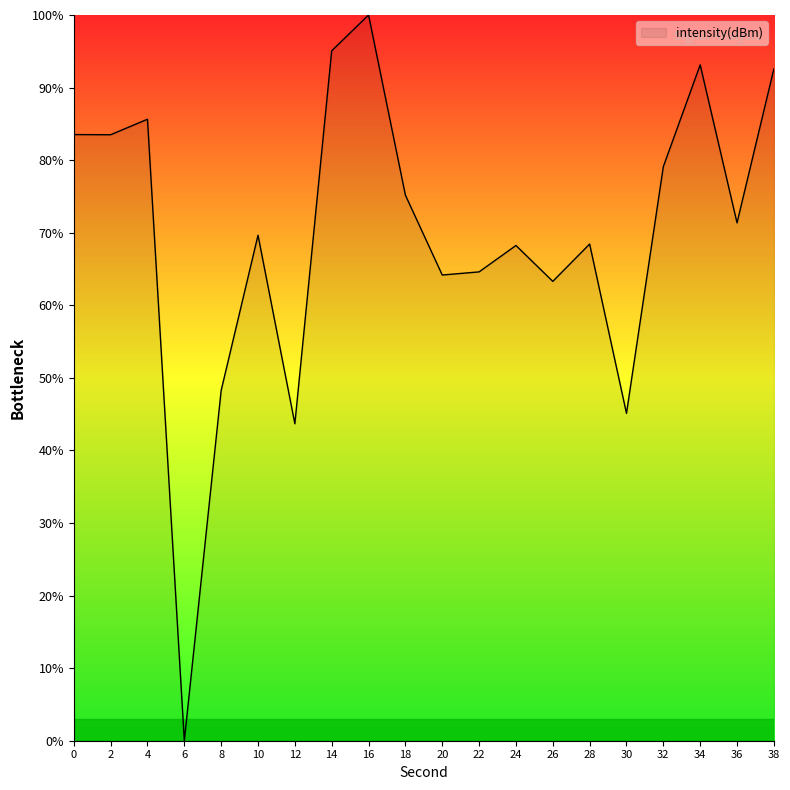

Which category has the highest value across all series?

16